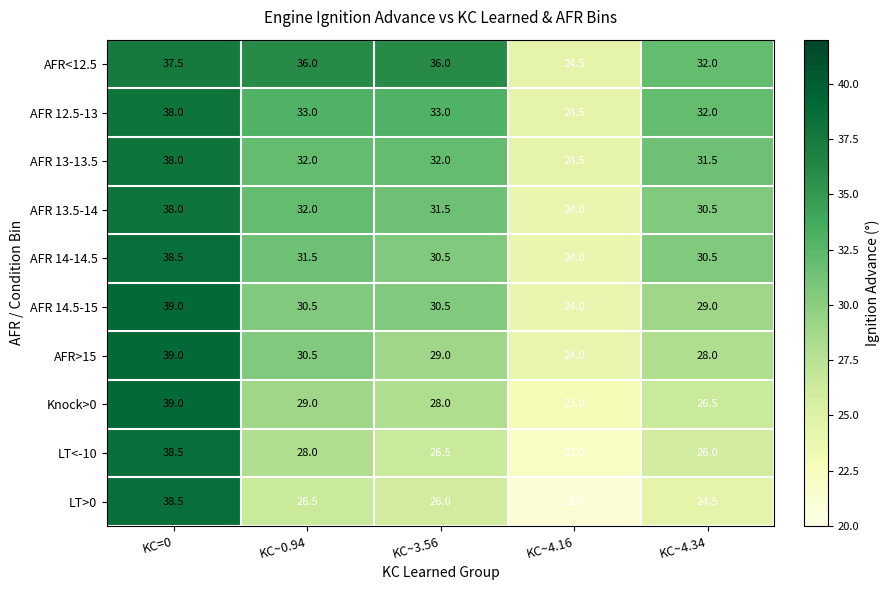

At how many categories does at least one series exceed 23?

5